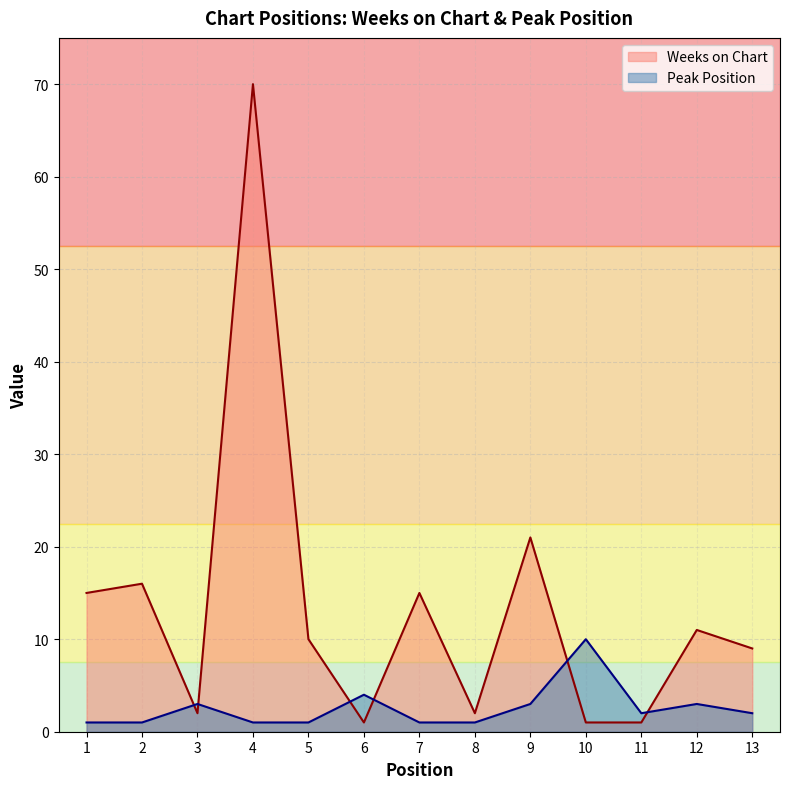

Which category has the highest value in the Peak Position series?

10